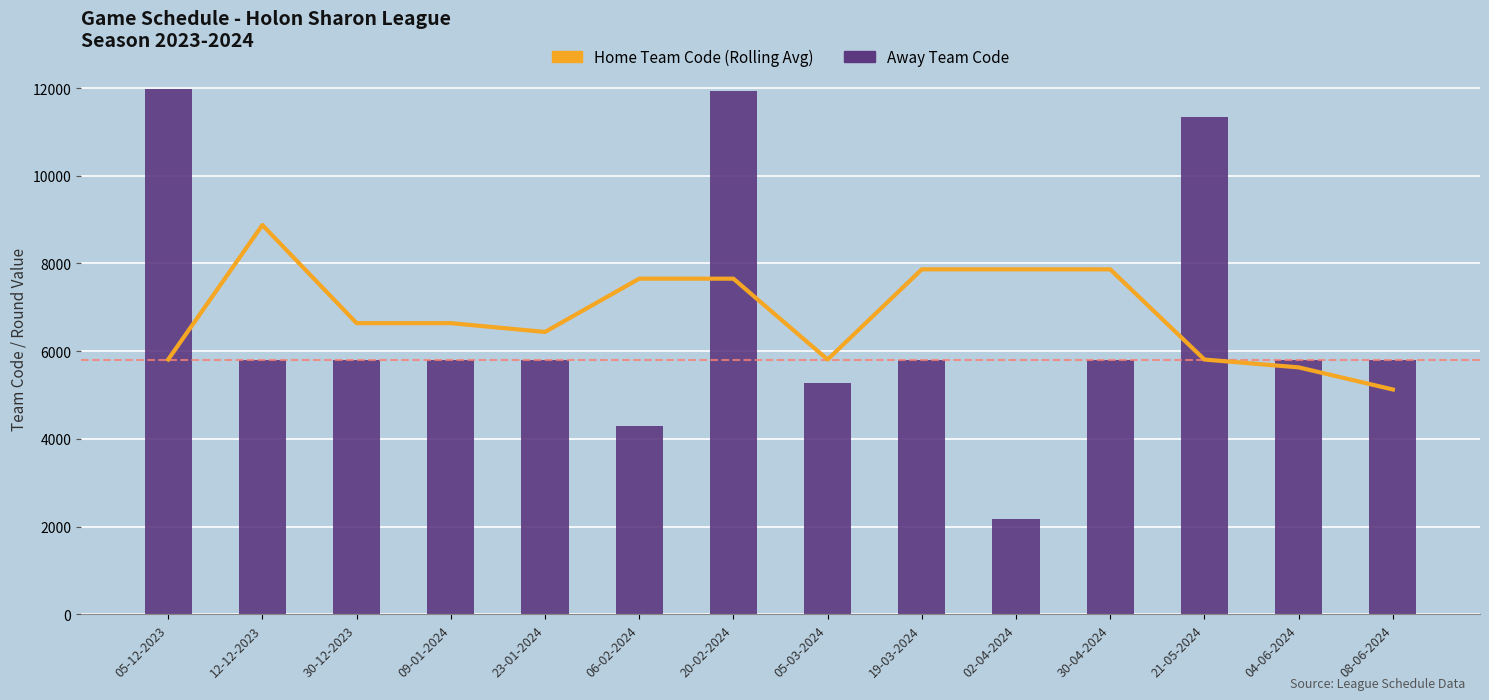

Reading right to left, list all the values displayed in this chart.

Home Team Code (Rolling Avg): 08-06-2024=5126.3	04-06-2024=5631.0	21-05-2024=5809.0	30-04-2024=7865.7	02-04-2024=7866.7	19-03-2024=7866.7	05-03-2024=5810.0	20-02-2024=7653.3	06-02-2024=7653.3	23-01-2024=6438.3	09-01-2024=6639.3	30-12-2023=6639.3	12-12-2023=8876.5	05-12-2023=5810.0
Away Team Code: 08-06-2024=5810.0	04-06-2024=5810.0	21-05-2024=11340.0	30-04-2024=5810.0	02-04-2024=2165.0	19-03-2024=5810.0	05-03-2024=5276.0	20-02-2024=11943.0	06-02-2024=4293.0	23-01-2024=5810.0	09-01-2024=5807.0	30-12-2023=5810.0	12-12-2023=5810.0	05-12-2023=11980.0